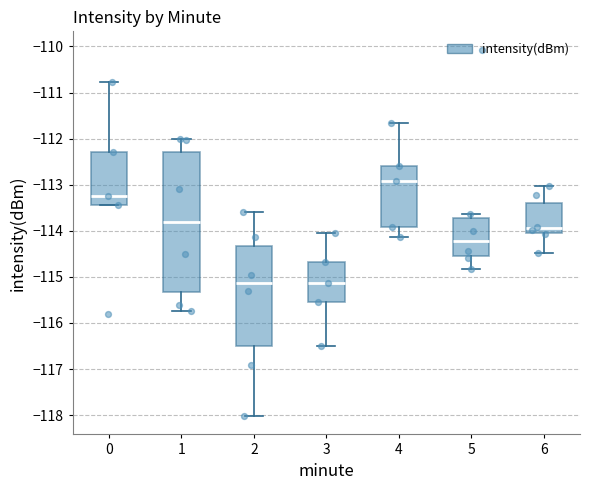

Comparing the boxes themselves (not the whiskers), which one is the tallest?

1